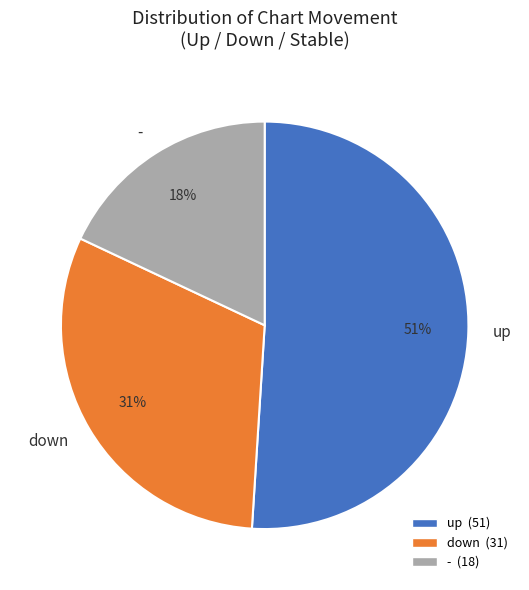

What percentage is the up slice, to the nearest percent?

51%